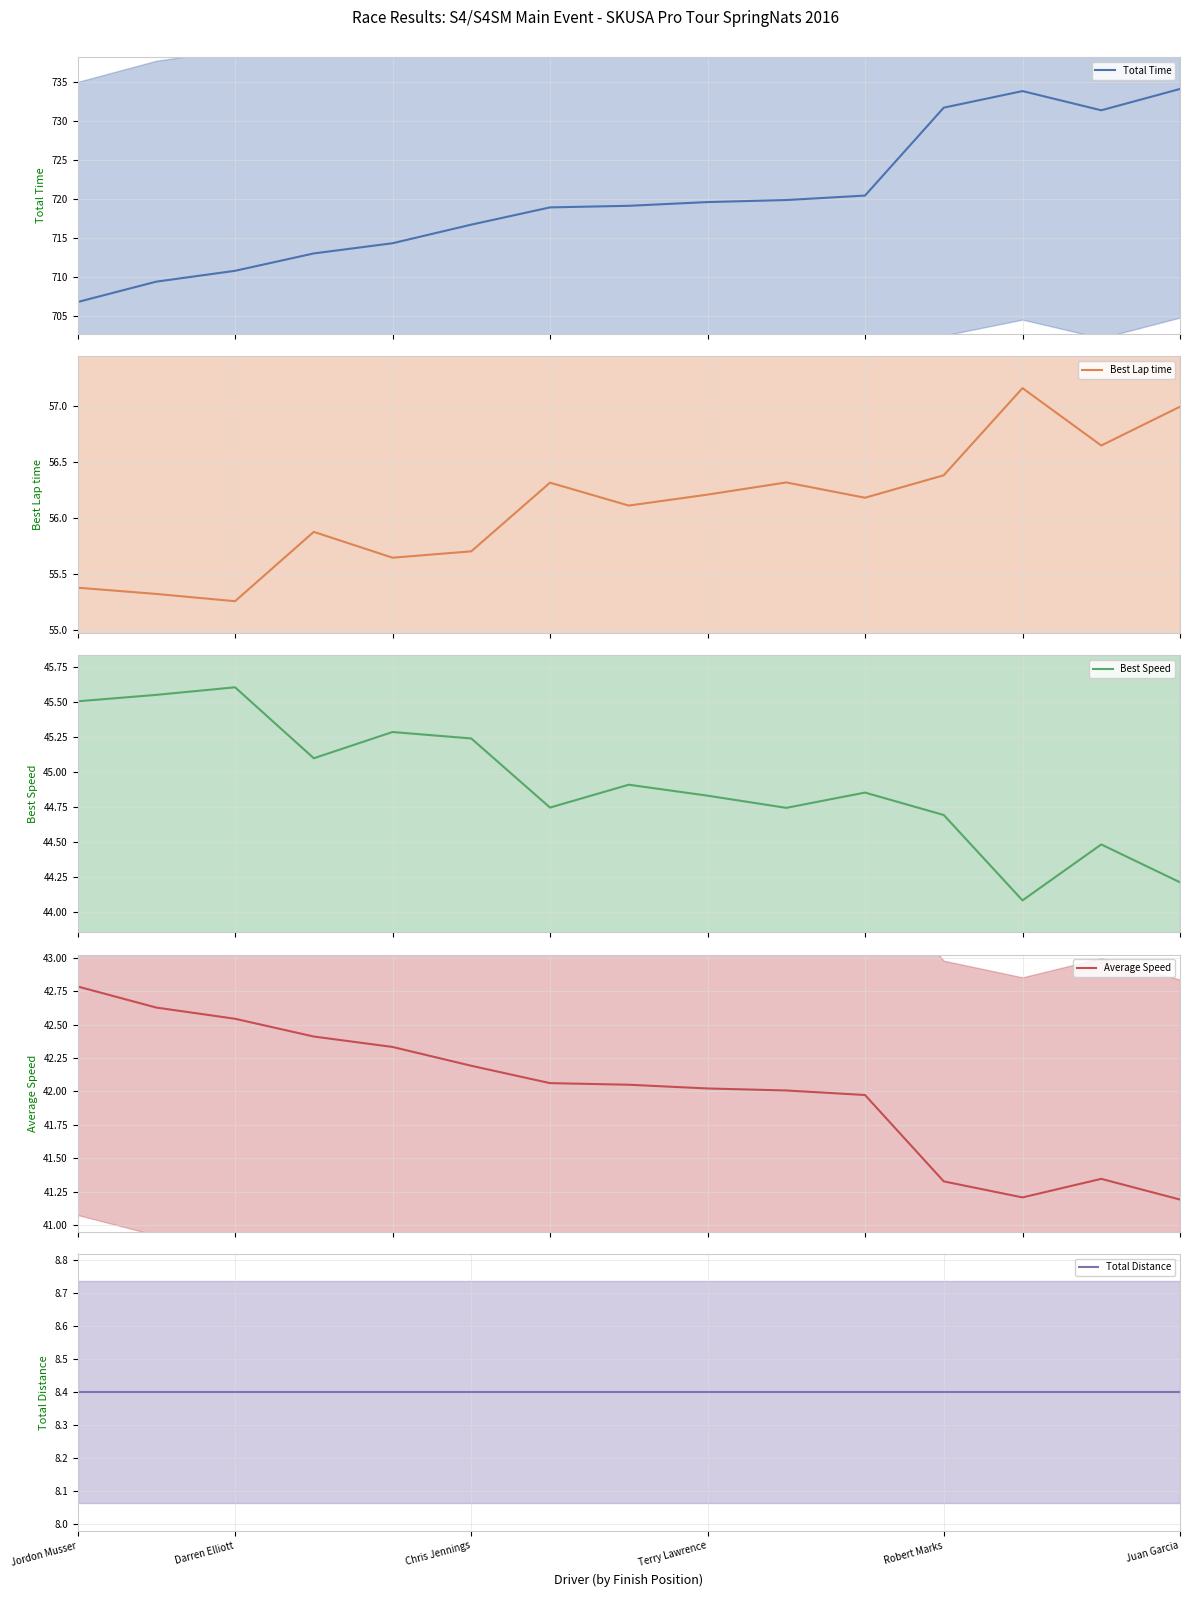

What is the total value across all series at 6?

870.5